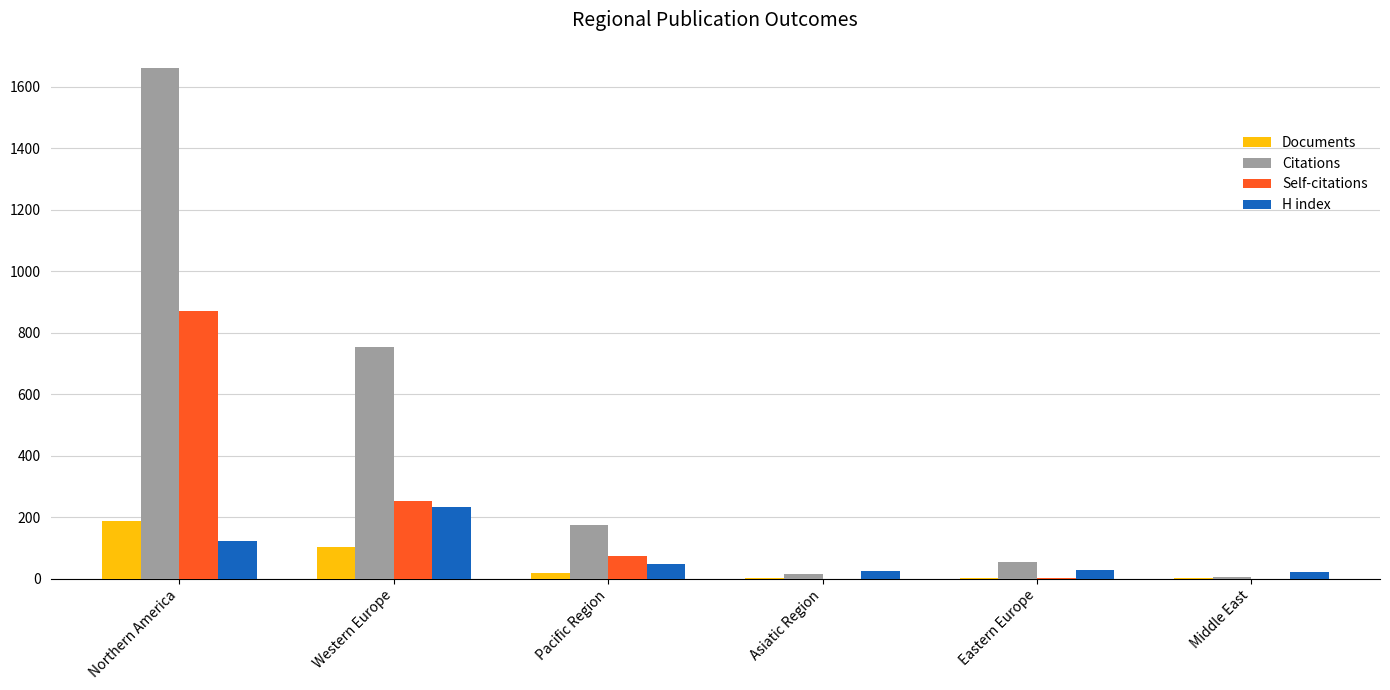

What are all the series names shown in the legend?

Documents, Citations, Self-citations, H index